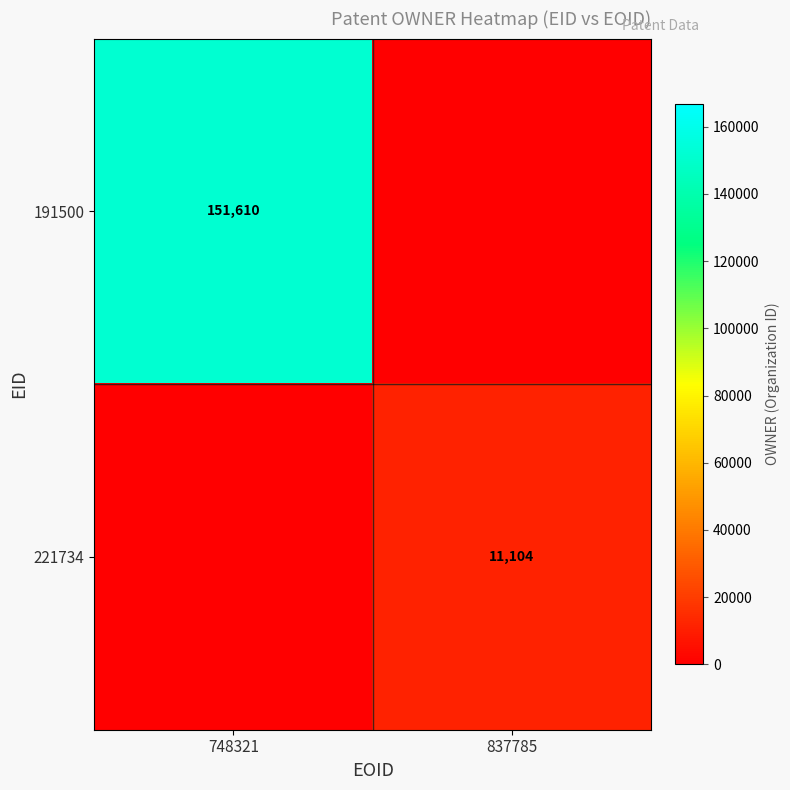

The 191500 series shows 151610 at 748321. True or false?

True